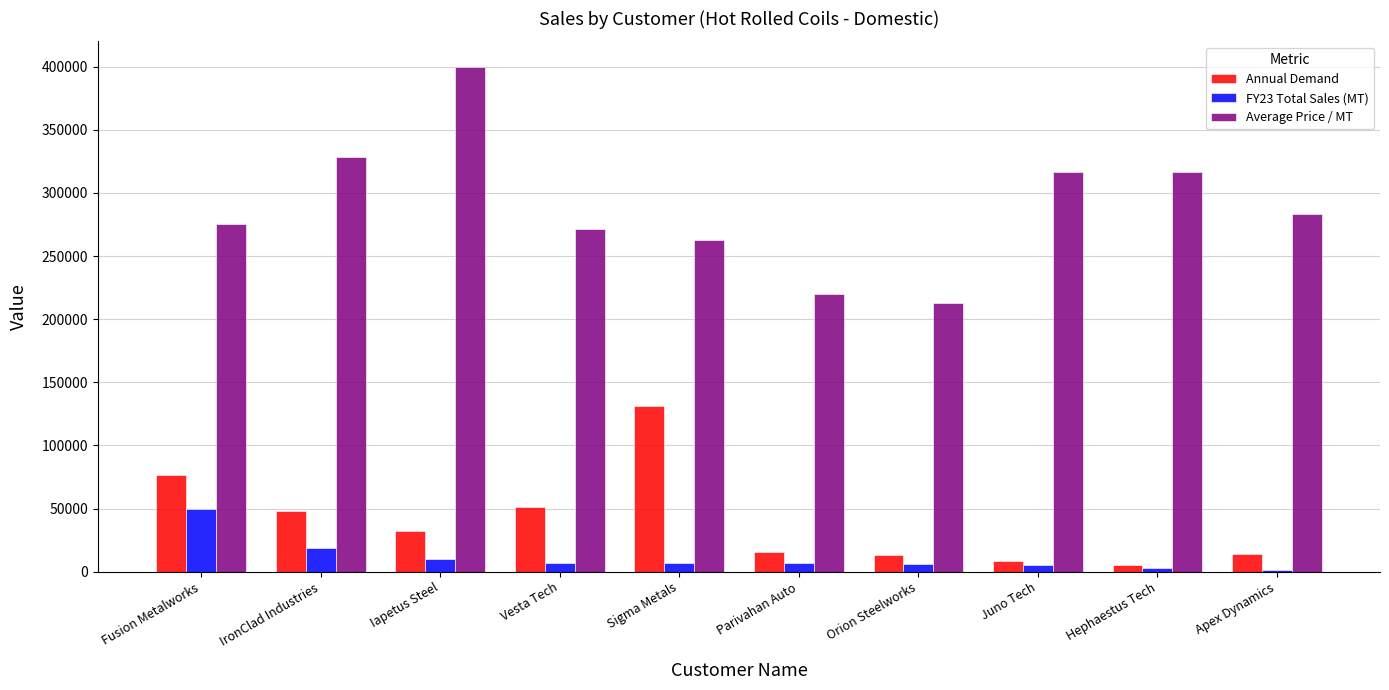

At which category is the sum across all series the highest?

Iapetus Steel